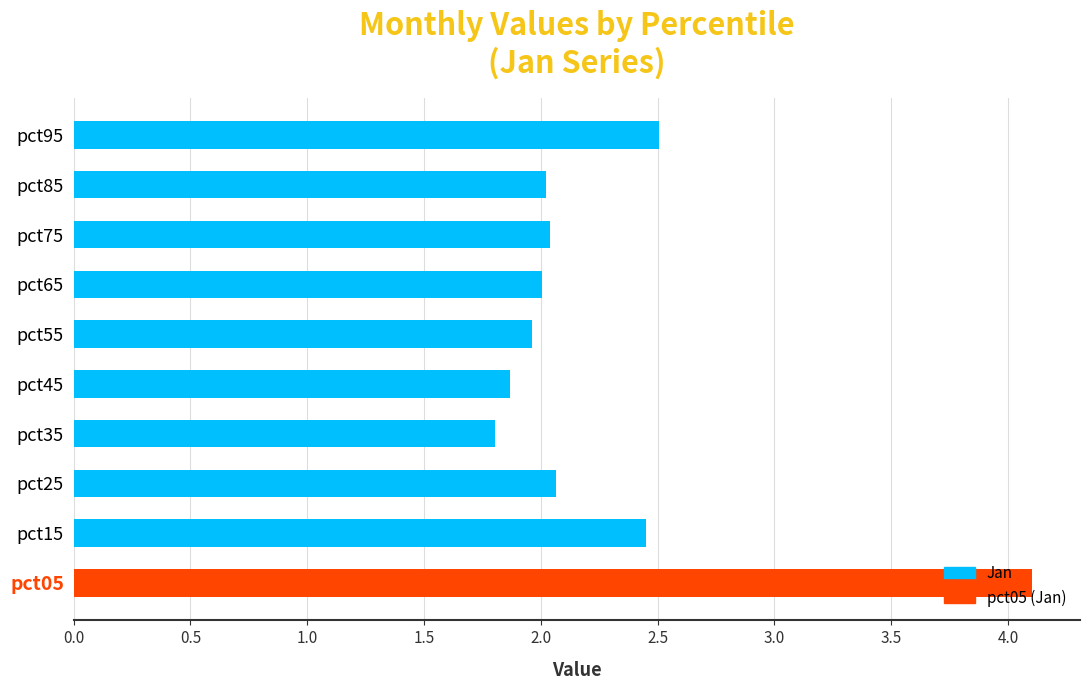

What is the maximum value shown in the chart?

4.1